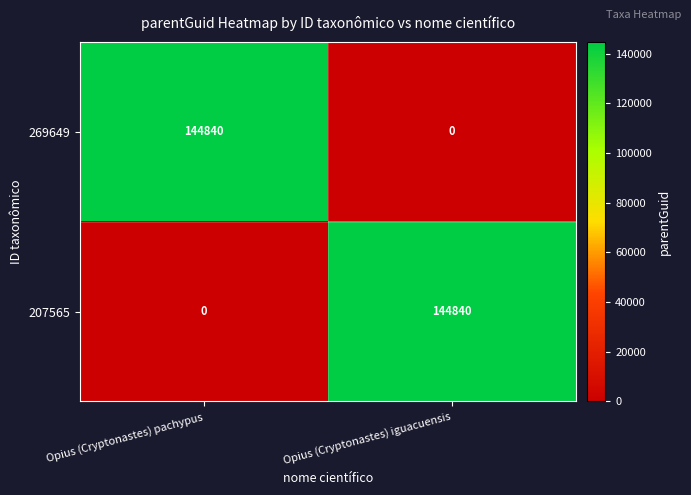

True or false: 207565 has a value of 91490 at Opius (Cryptonastes) pachypus.

False